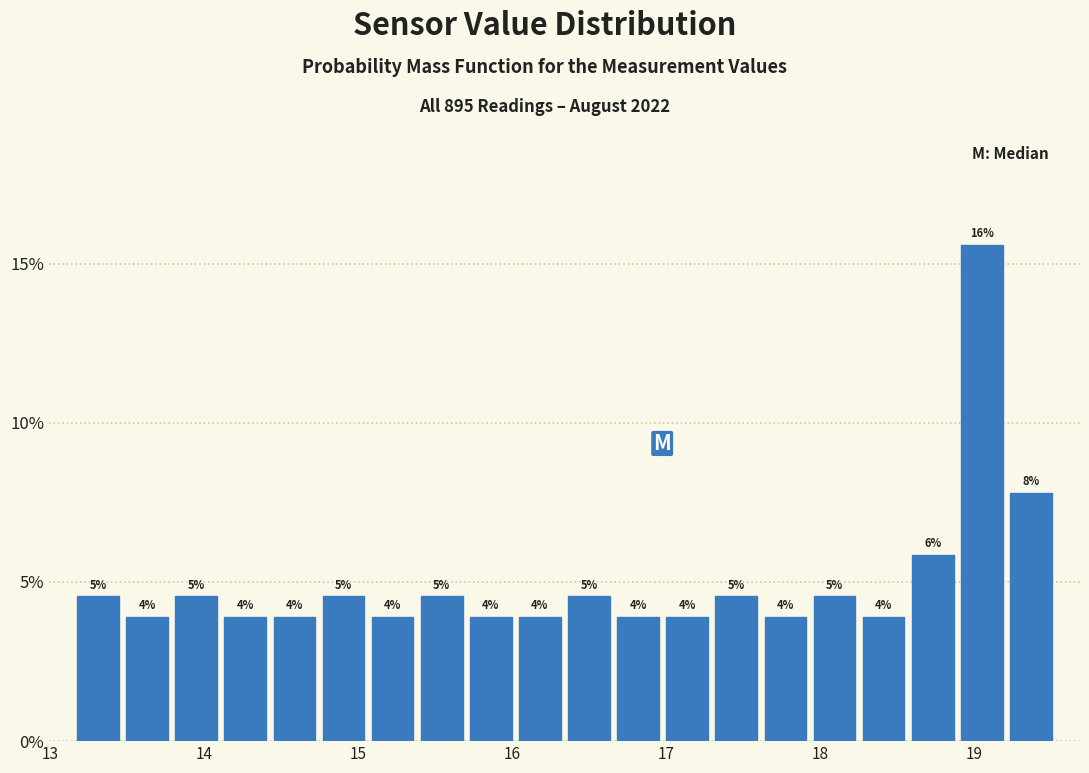

Read against the x-axis, roughly where is the centre of the tallest bar?

19.1